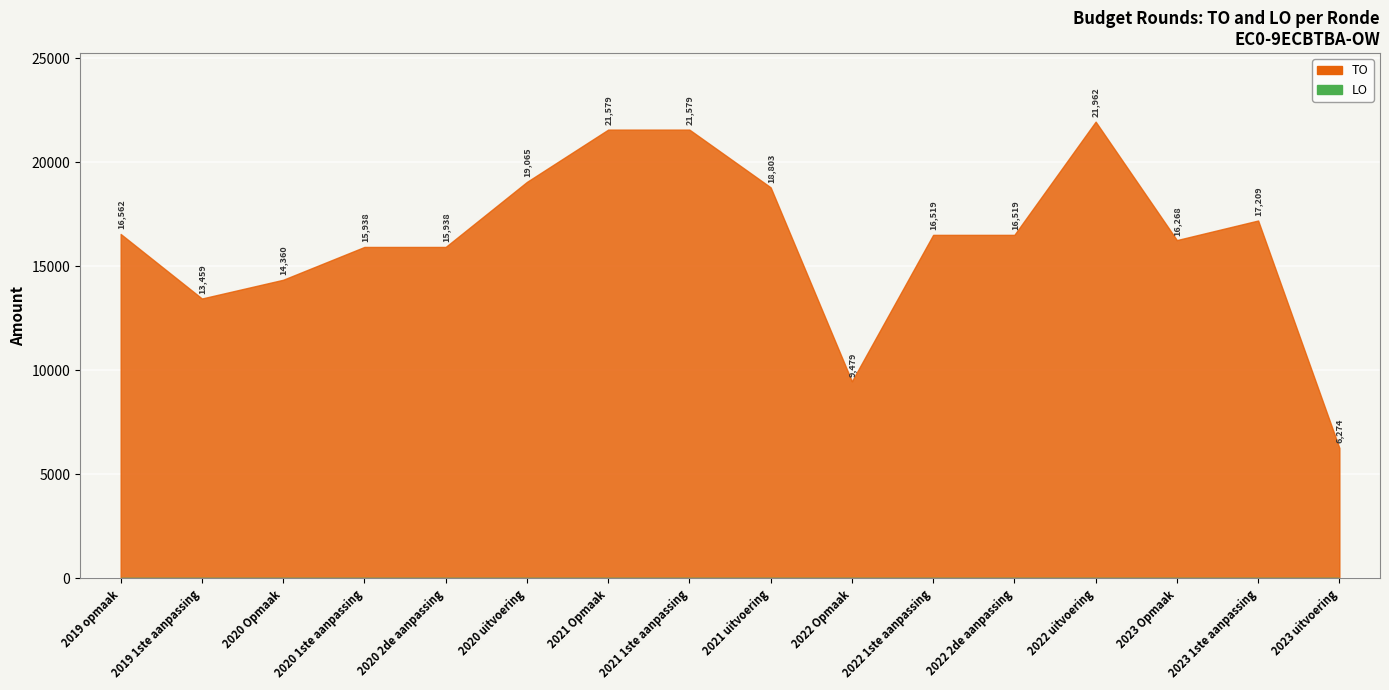

True or false: TO and LO intersect in this chart.

False